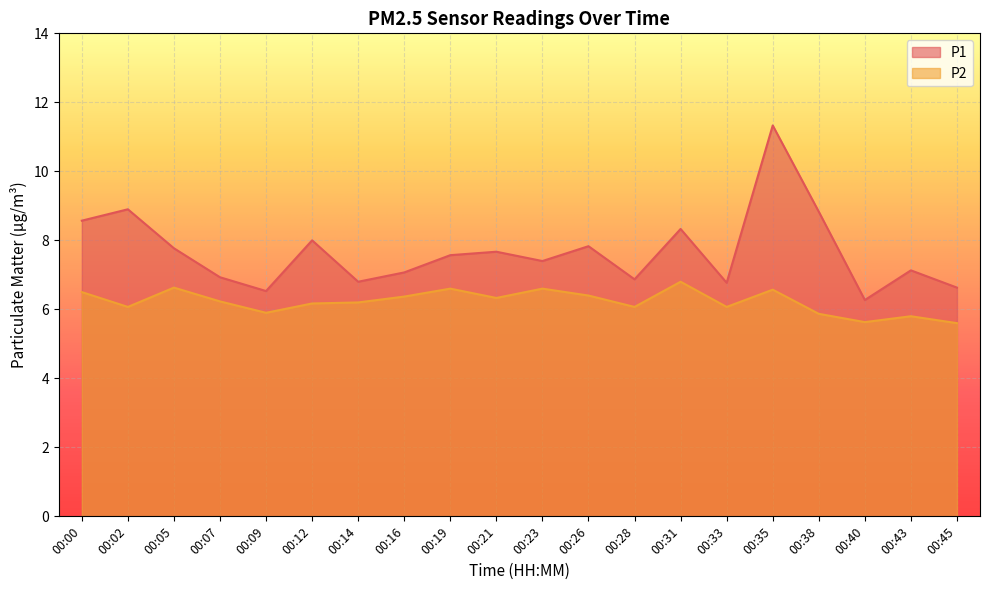

True or false: P2 and P1 intersect in this chart.

False